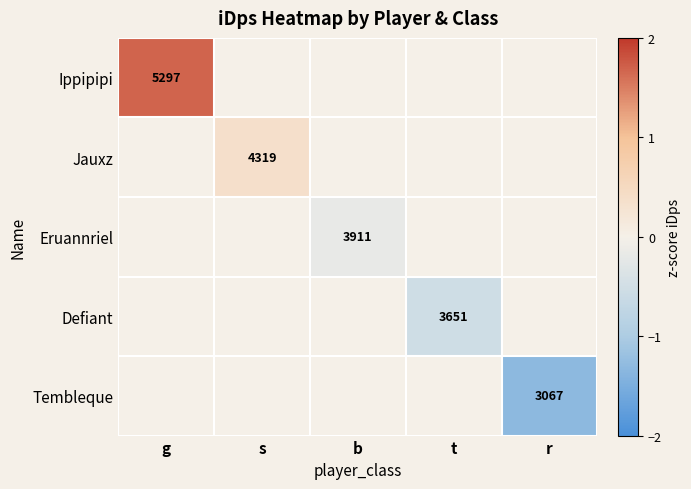

How many categories are shown in the chart?

5